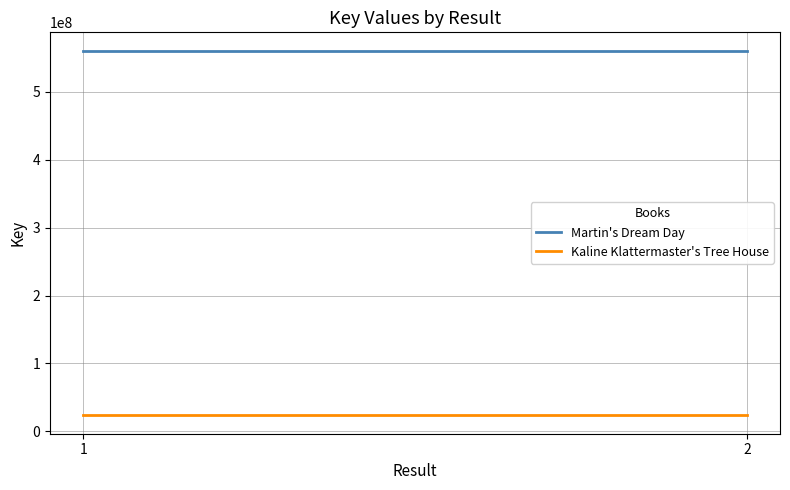

What are all the series names shown in the legend?

Martin's Dream Day, Kaline Klattermaster's Tree House